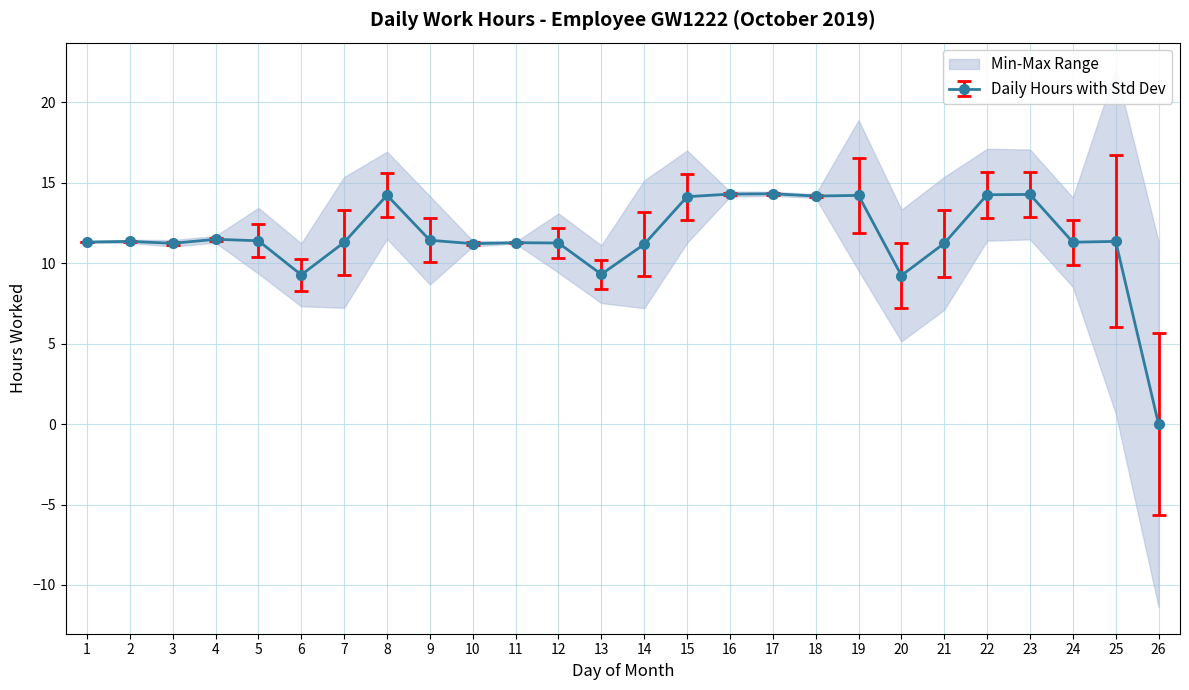

Reading left to right, list all the values displayed in this chart.

1=11.3	2=11.4	3=11.2	4=11.5	5=11.4	6=9.3	7=11.3	8=14.2	9=11.4	10=11.2	11=11.3	12=11.3	13=9.3	14=11.2	15=14.1	16=14.3	17=14.3	18=14.2	19=14.2	20=9.2	21=11.2	22=14.3	23=14.3	24=11.3	25=11.4	26=0.0